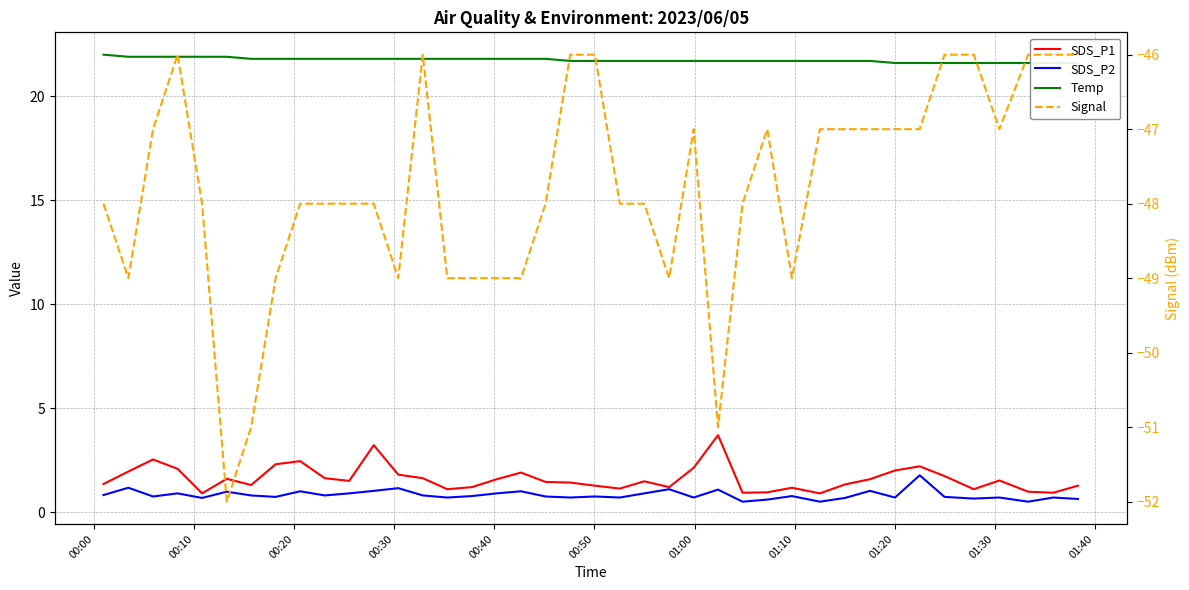

What is the maximum value shown in the chart?

22.0